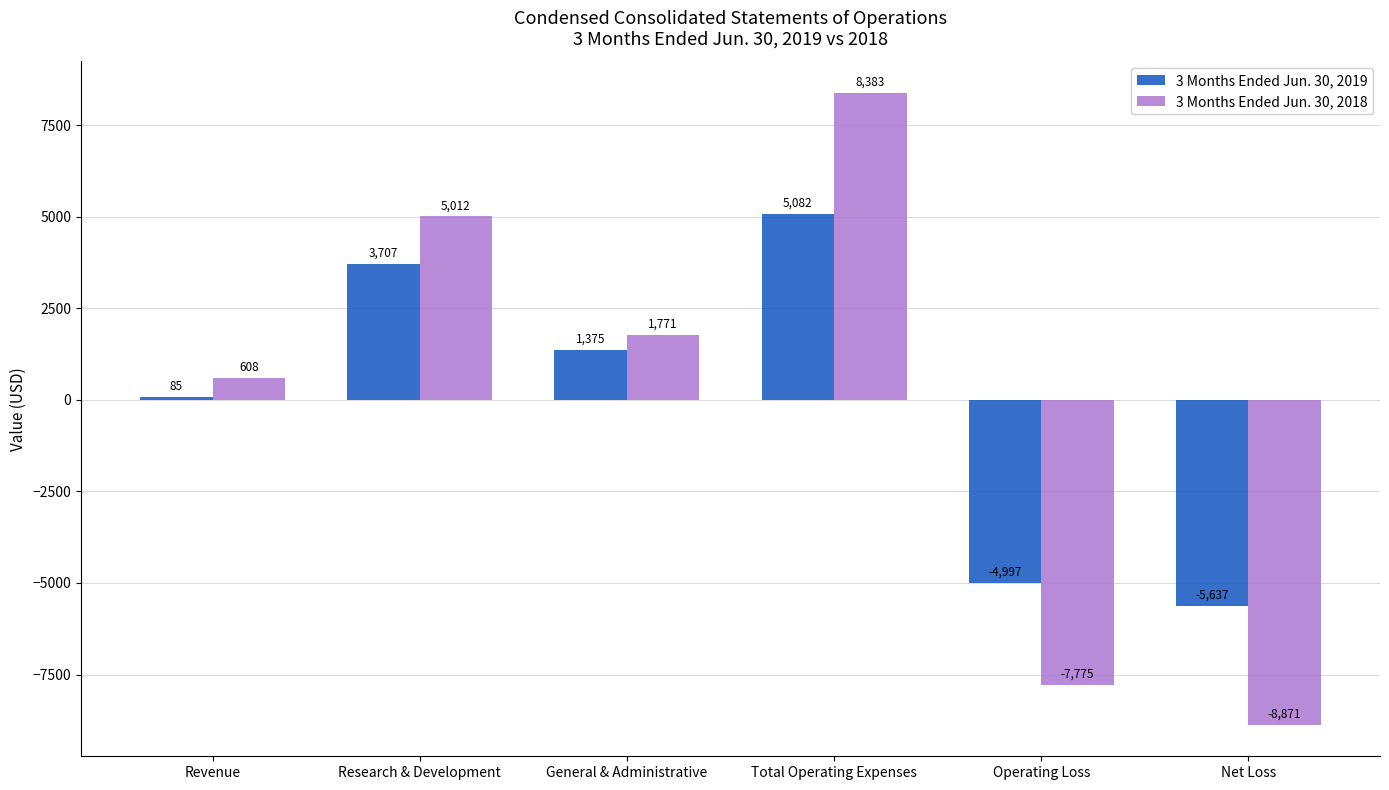

What is the value of the 3 Months Ended Jun. 30, 2018 bar at the 3rd from the left?

1771